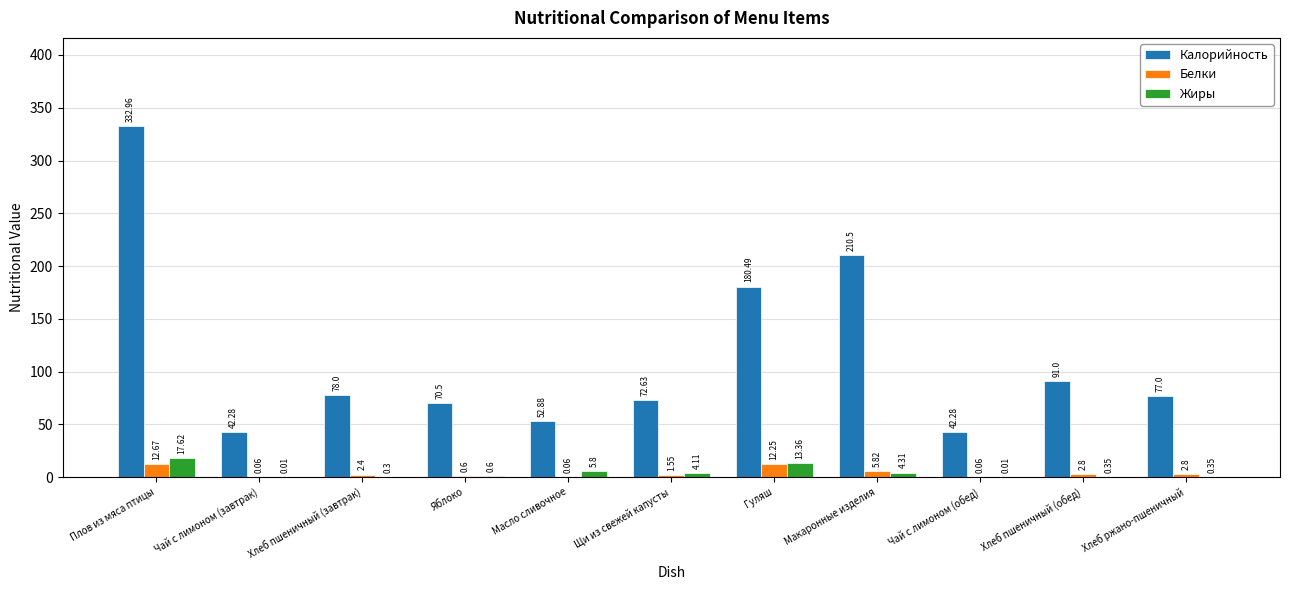

What is the maximum value for Жиры?

17.6